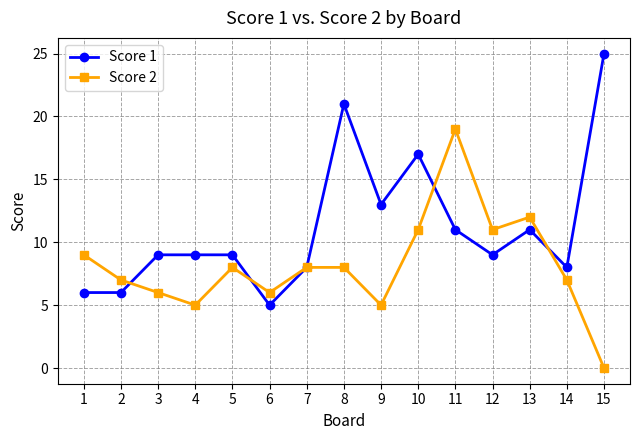

Reading right to left, transcribe all the data shown in this chart.

Score 1: 15=25	14=8	13=11	12=9	11=11	10=17	9=13	8=21	7=8	6=5	5=9	4=9	3=9	2=6	1=6
Score 2: 15=0	14=7	13=12	12=11	11=19	10=11	9=5	8=8	7=8	6=6	5=8	4=5	3=6	2=7	1=9